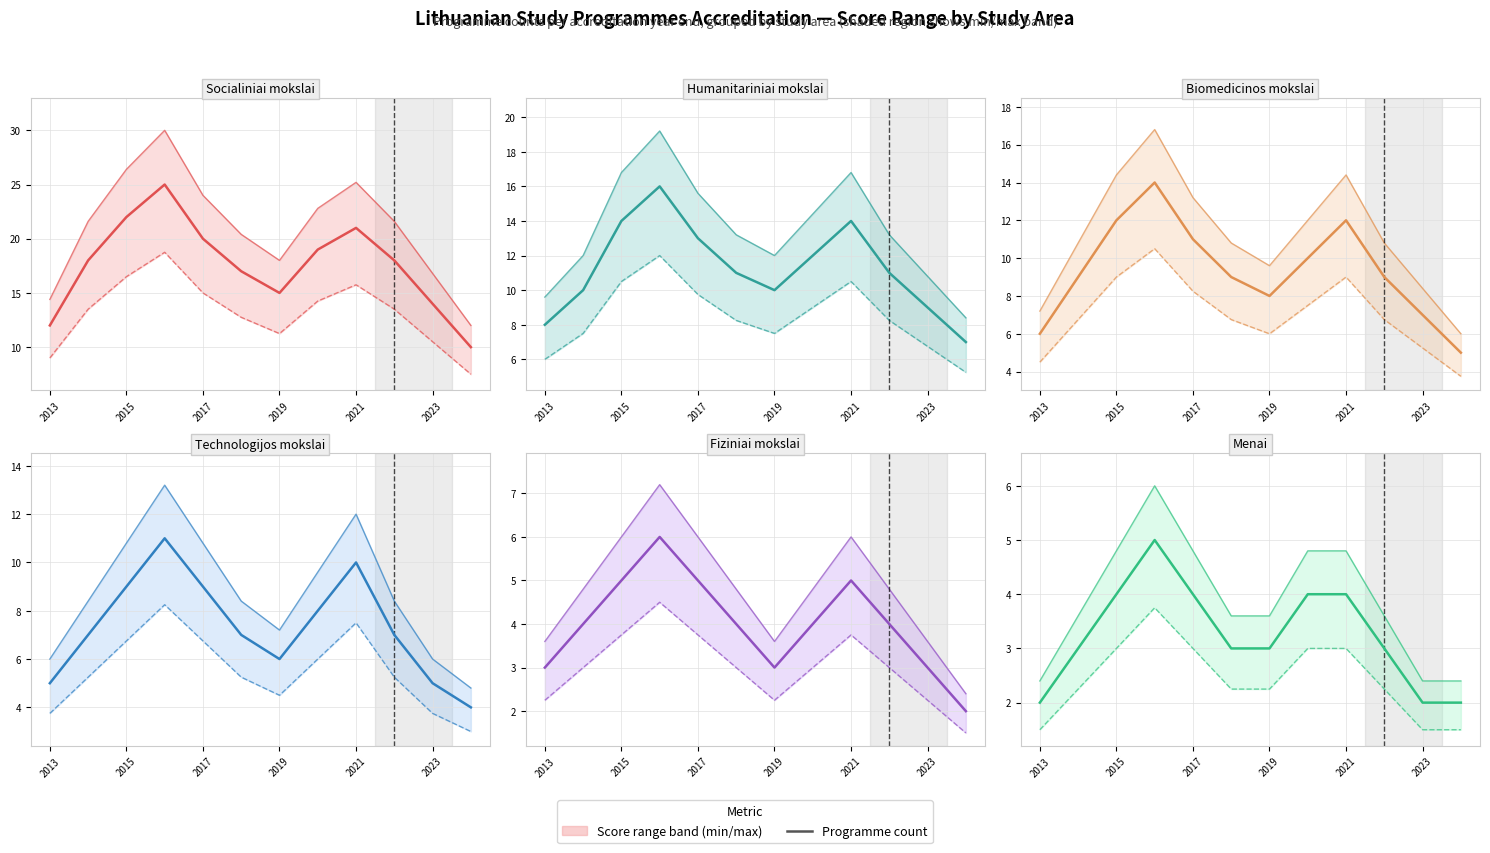

True or false: the data shows 4 at 7.

True